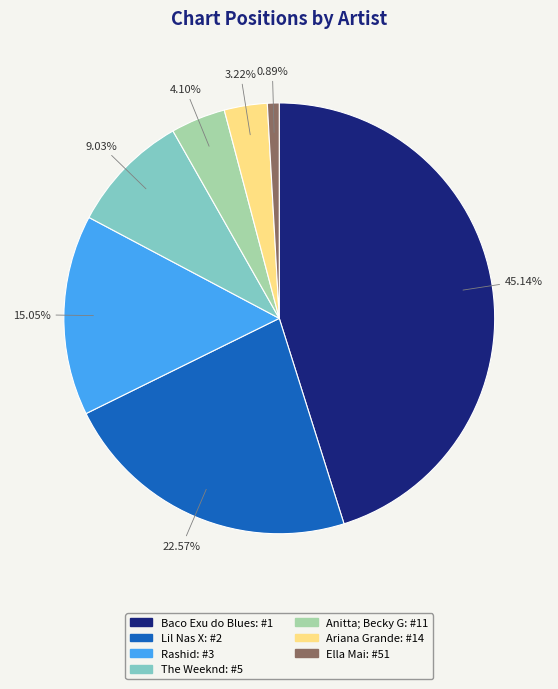

Does Rashid account for over 50% of the chart?

No